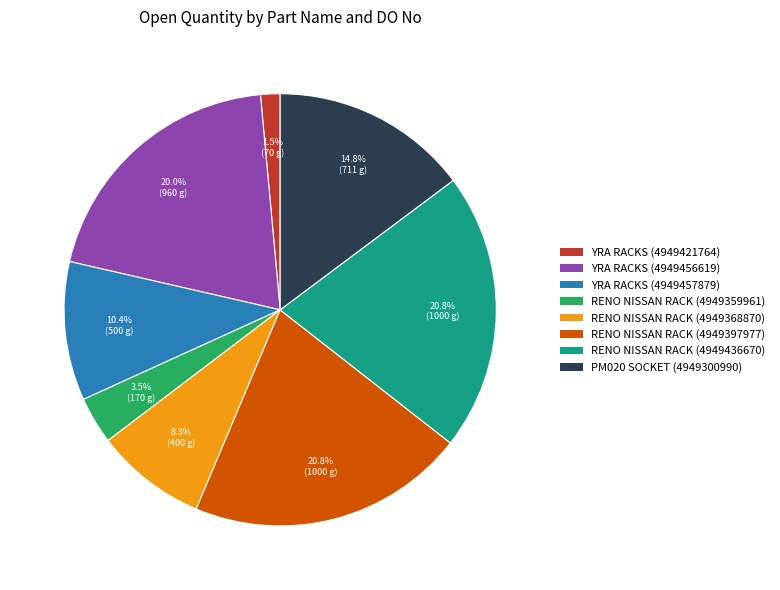

To the nearest percent, what is the difference between the PM020 SOCKET (4949300990) and YRA RACKS (4949421764) slice percentages?

13%